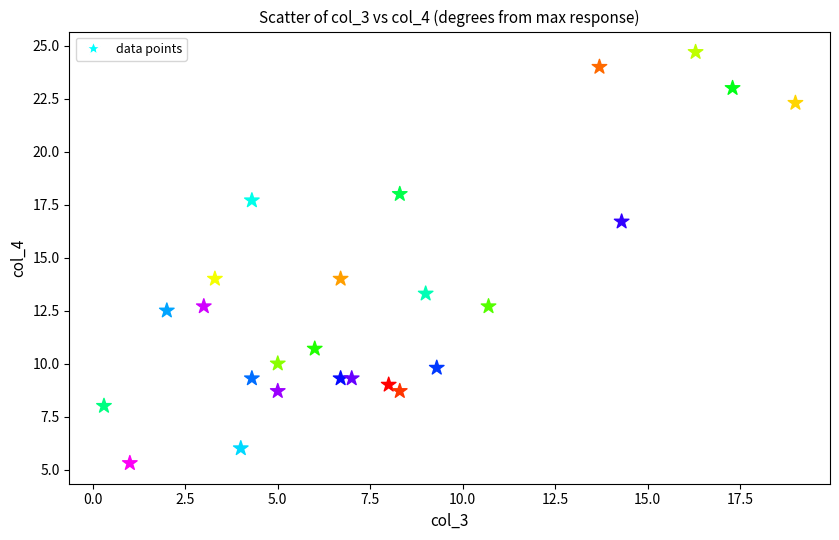

What is the range of Y values (max minus min)?

19.4